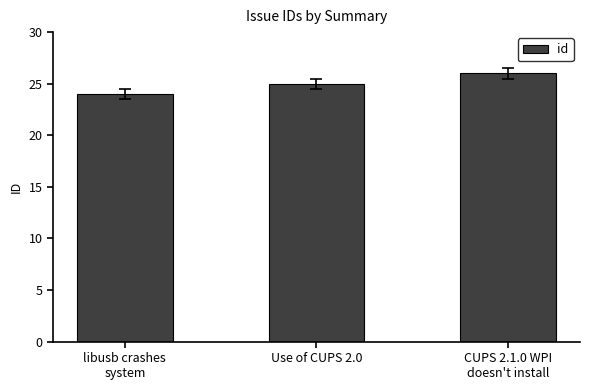

What is the difference between the values at CUPS 2.1.0 WPI
doesn't install and libusb crashes
system?

2